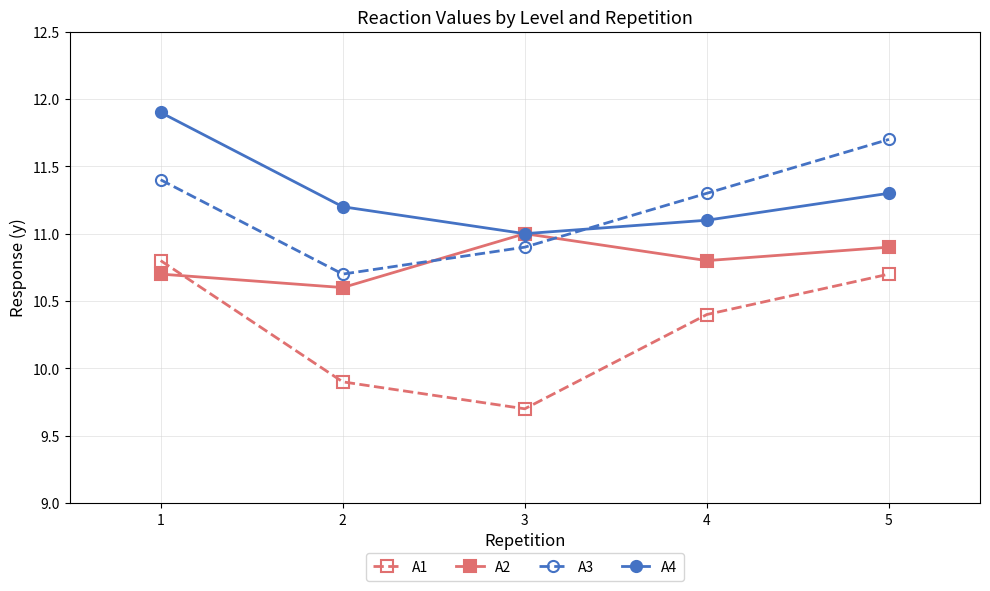

Is it true that A3 equals 5.4 at 4?

False